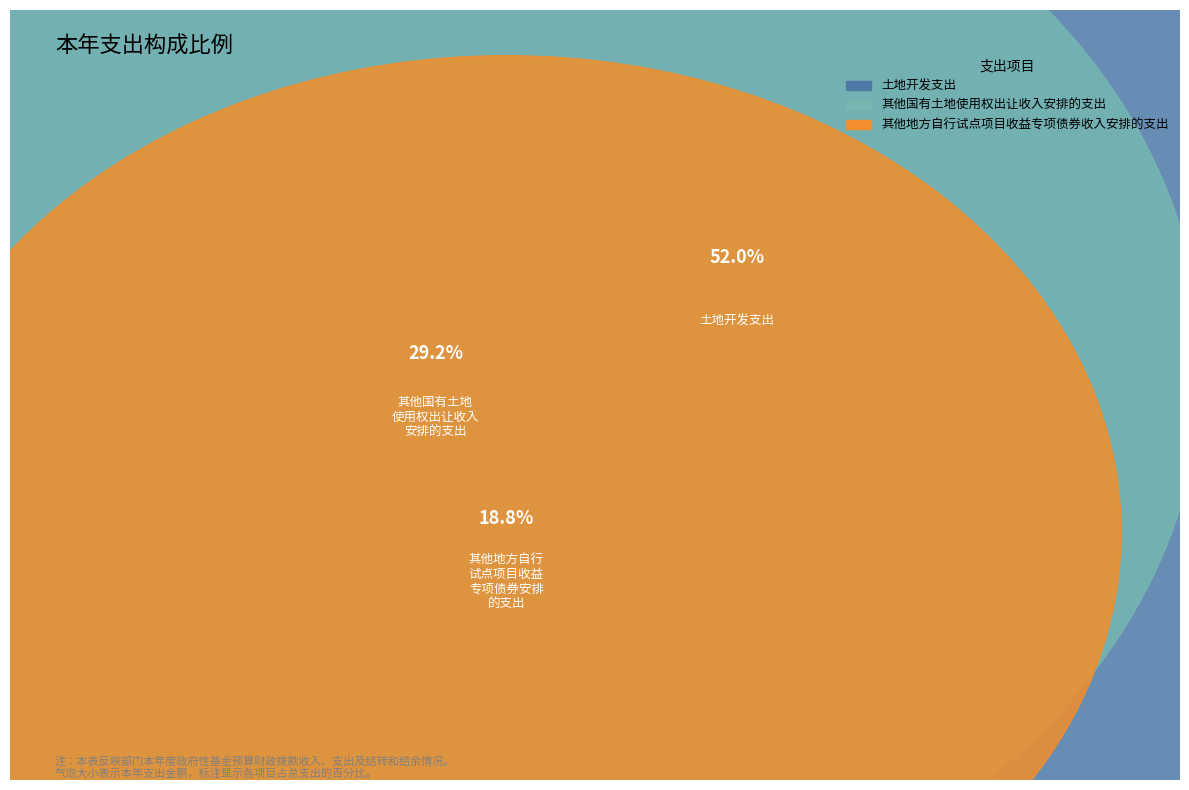

To the nearest percent, what is the difference between the 土地开发支出 and 其他地方自行试点项目收益专项债券收入安排的支出 slice percentages?

33%